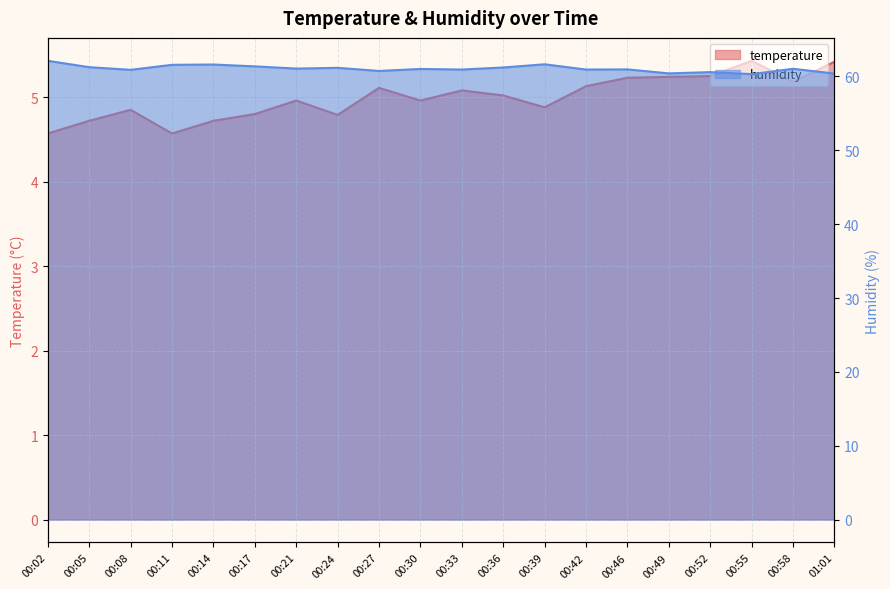

Rank the series by their maximum value, from highest to lowest.

humidity, temperature